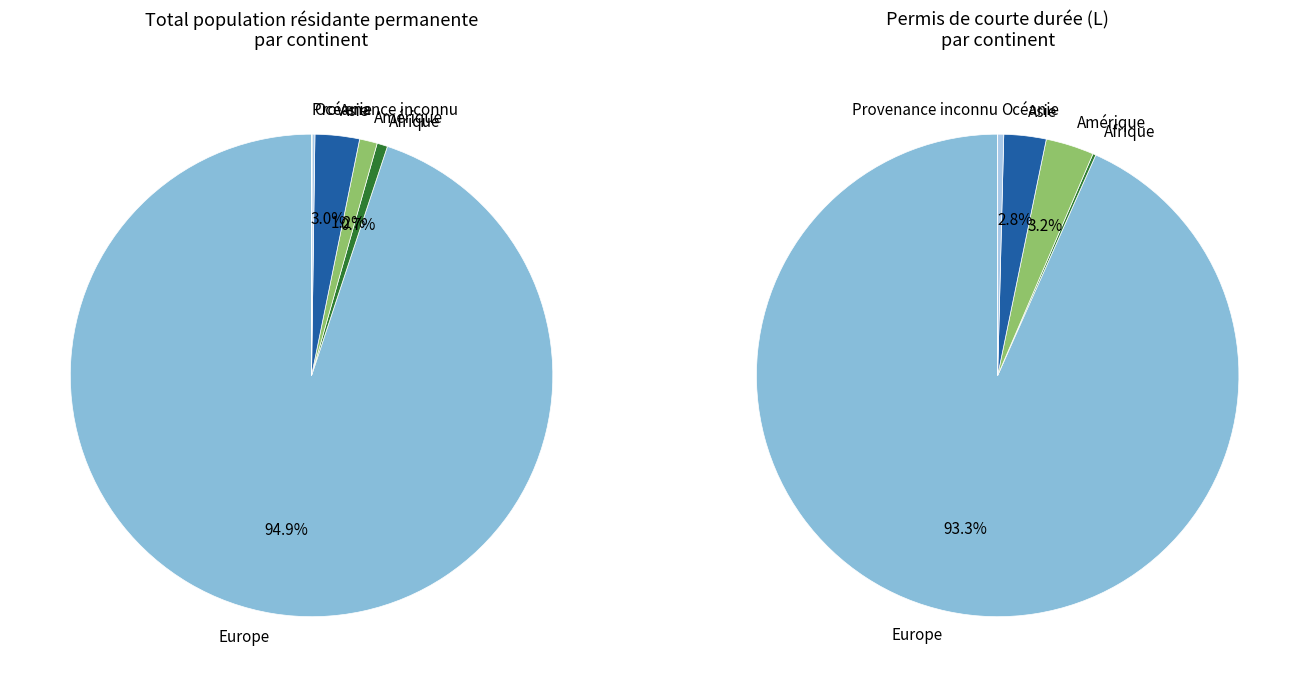

Is there any slice that represents more than half of the pie?

Yes